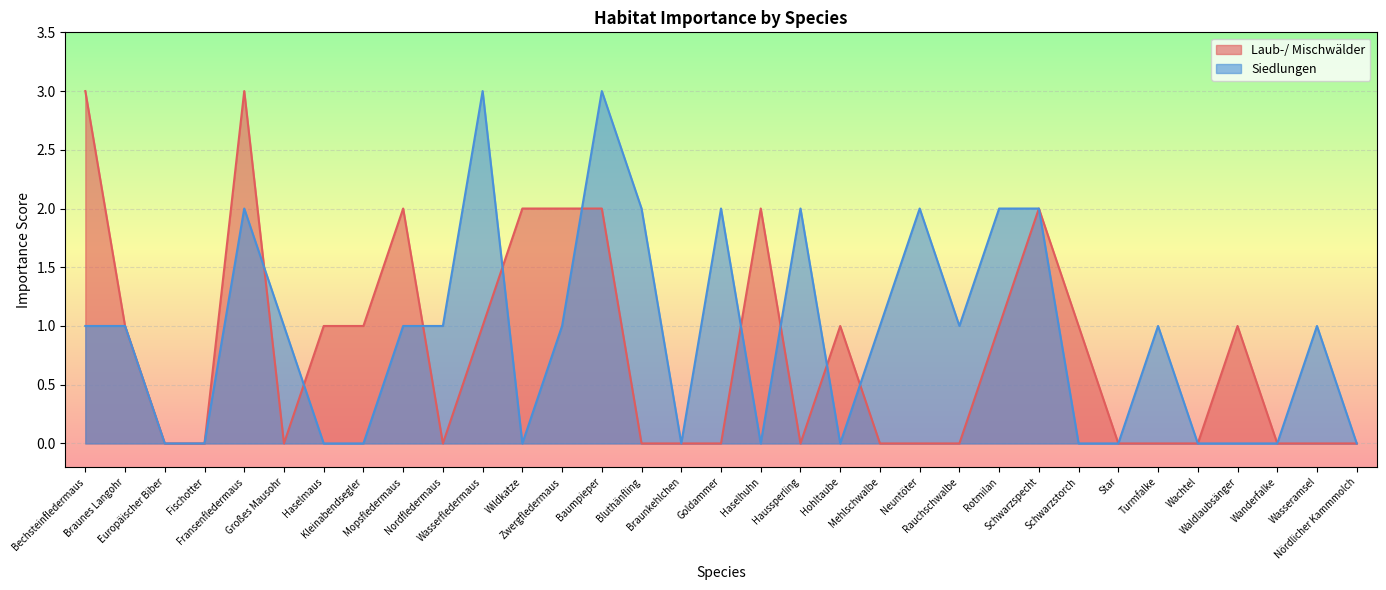

What is the maximum value shown in the chart?

3